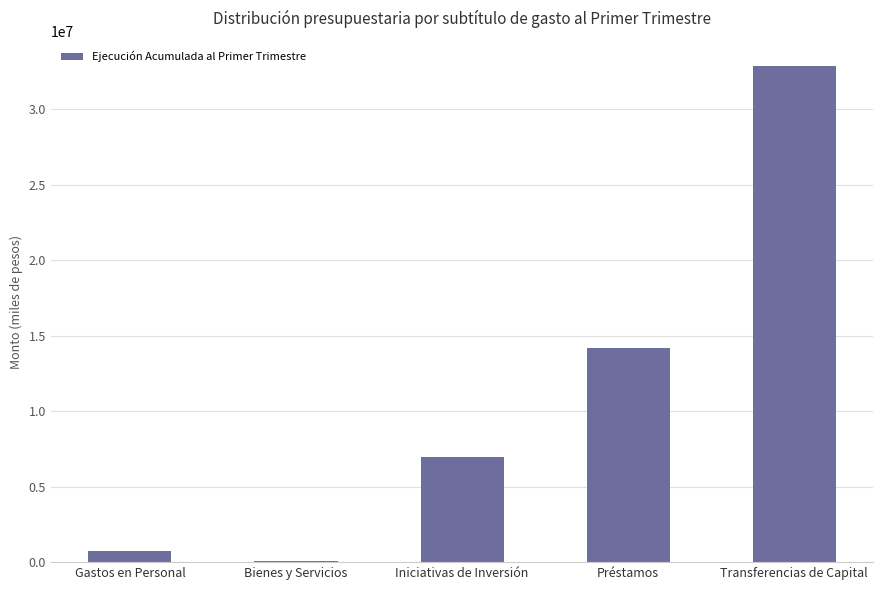

The value at Transferencias de Capital is 53950491. True or false?

False